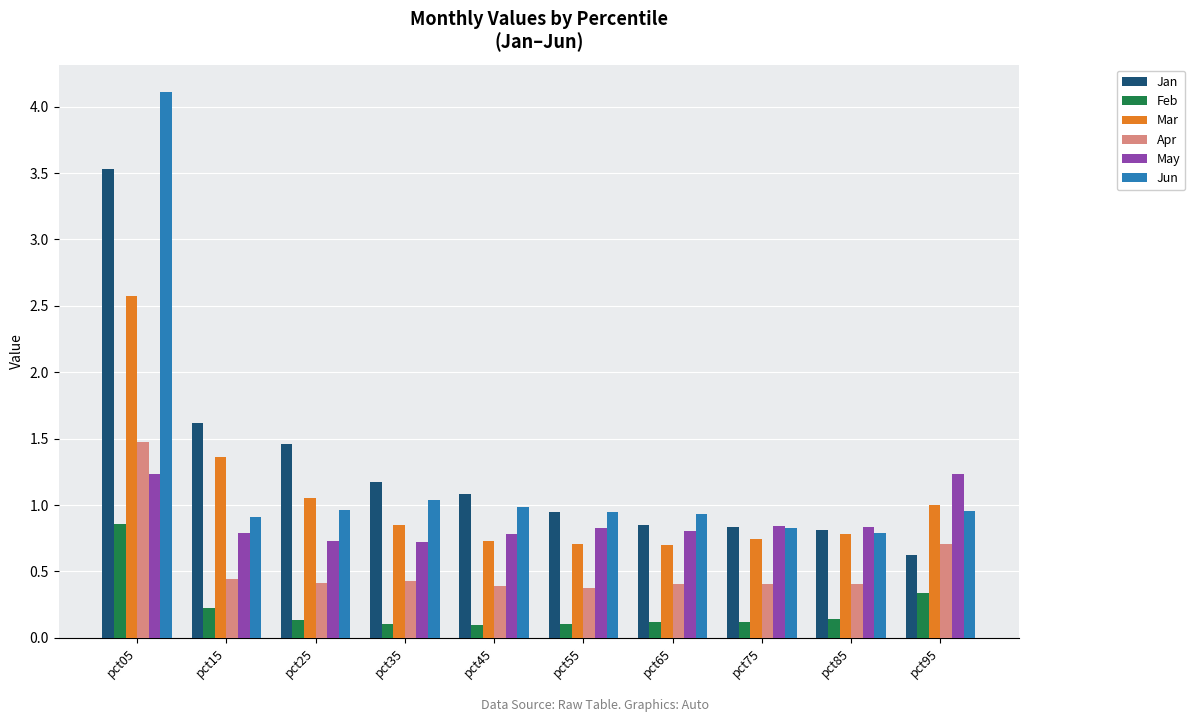

What is the sum of the Mar values at pct15 and pct85?

2.1